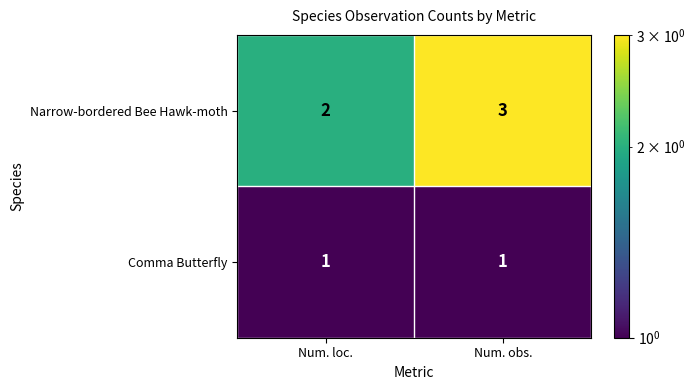

Reading left to right, extract all data points from this chart.

Narrow-bordered Bee Hawk-moth: Num. loc.=2	Num. obs.=3
Comma Butterfly: Num. loc.=1	Num. obs.=1